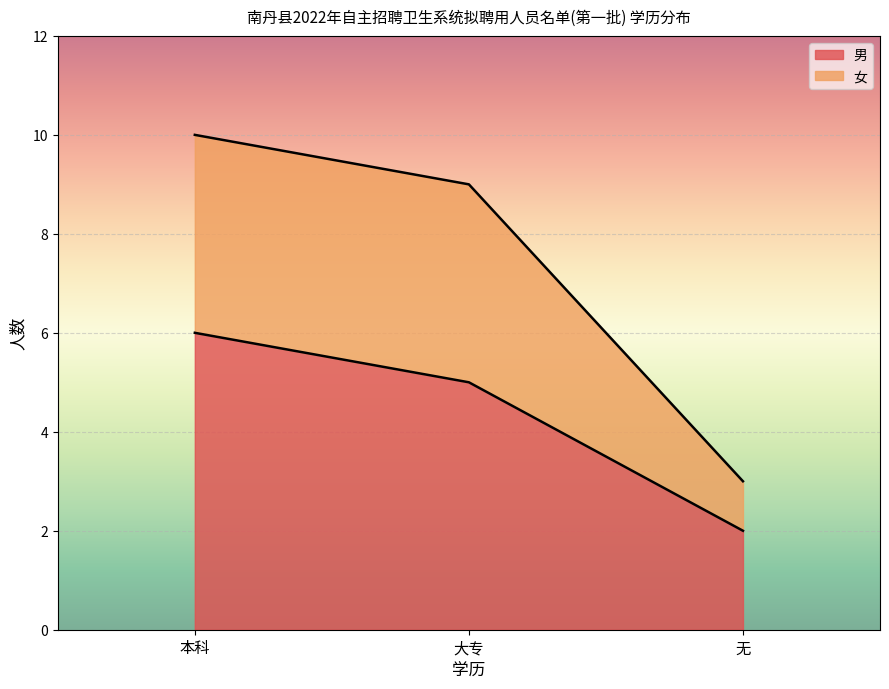

Rank the categories by 男 value from lowest to highest.

无, 大专, 本科